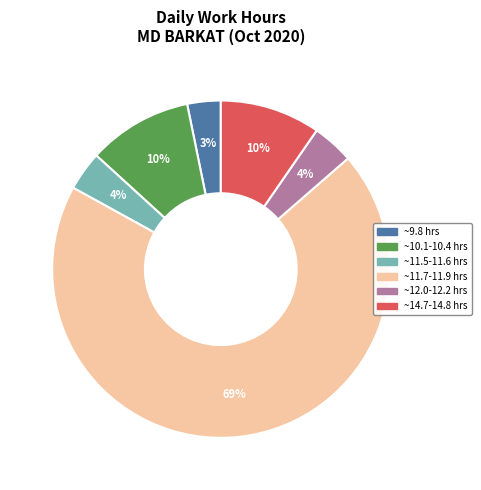

Does any single category account for the majority?

Yes